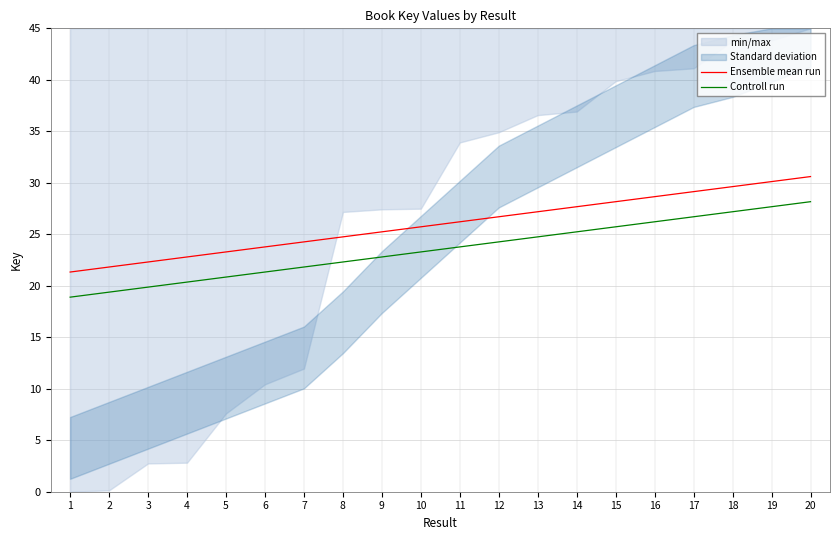

Reading left to right, extract all data points from this chart.

Ensemble mean run: 1=21.3	2=21.8	3=22.3	4=22.8	5=23.3	6=23.8	7=24.3	8=24.7	9=25.2	10=25.7	11=26.2	12=26.7	13=27.2	14=27.7	15=28.2	16=28.7	17=29.1	18=29.6	19=30.1	20=30.6
Controll run: 1=18.9	2=19.4	3=19.9	4=20.4	5=20.8	6=21.3	7=21.8	8=22.3	9=22.8	10=23.3	11=23.8	12=24.3	13=24.7	14=25.2	15=25.7	16=26.2	17=26.7	18=27.2	19=27.7	20=28.2